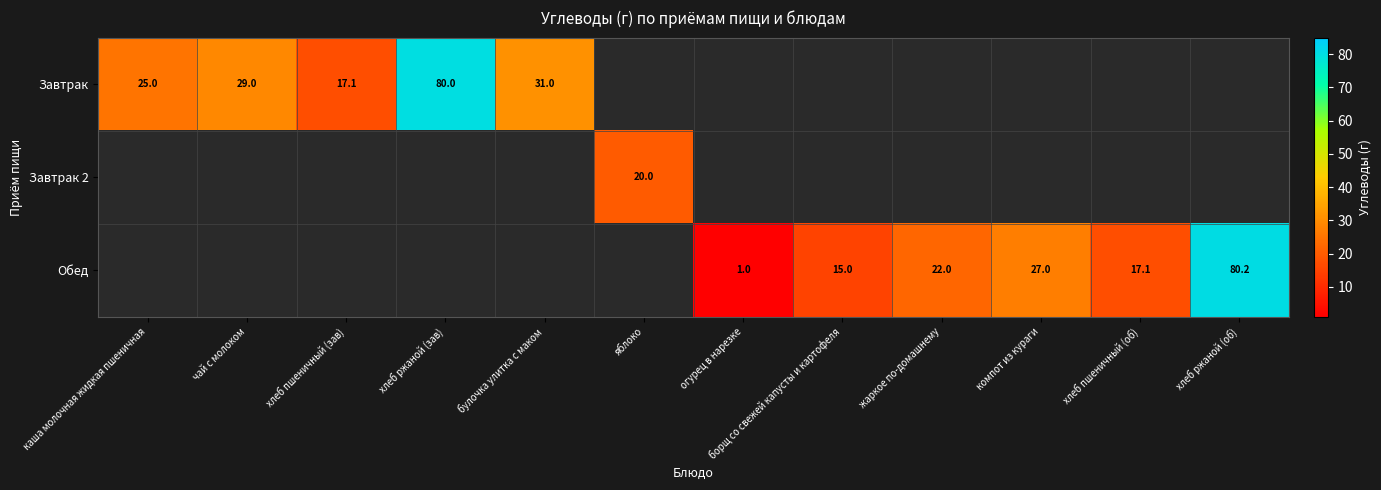

The Завтрак 2 series shows 20.0 at яблоко. True or false?

True